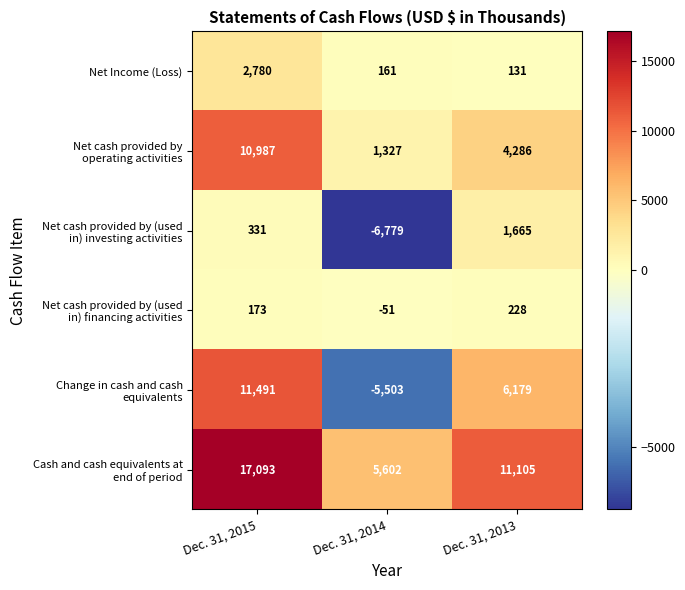

At which category is the sum across all series the highest?

Dec. 31, 2015